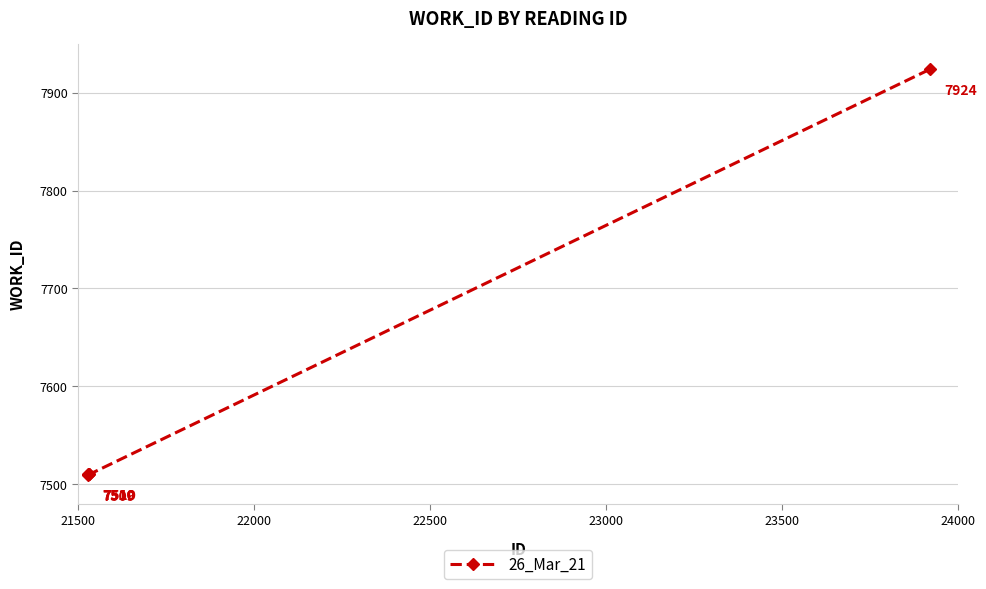

What is the difference between the maximum and minimum values?

415